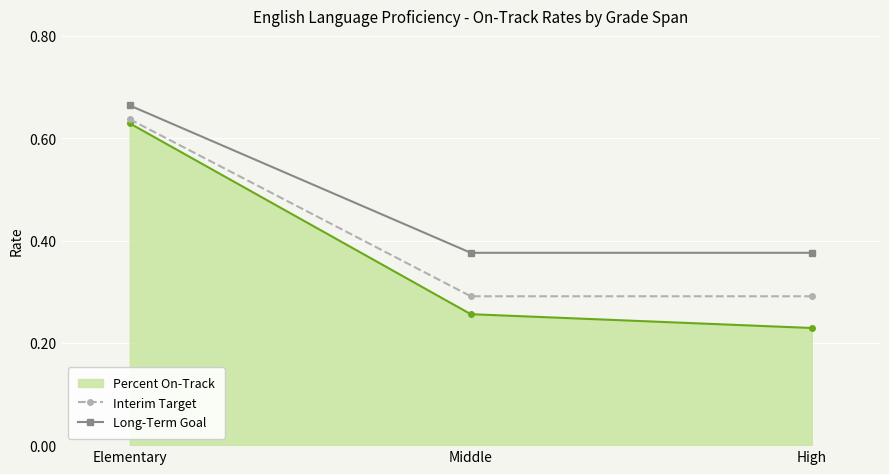

How many lines are shown in the chart?

3